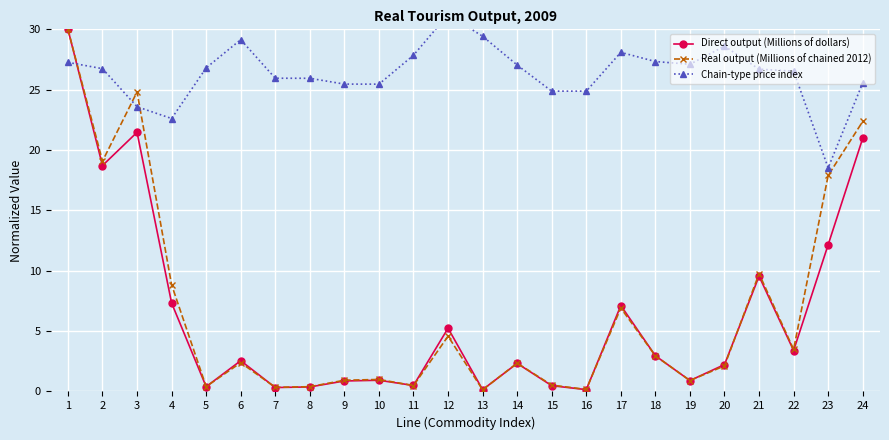

What is the value of the Real output (Millions of chained 2012) point at the 15th from the left?

0.5